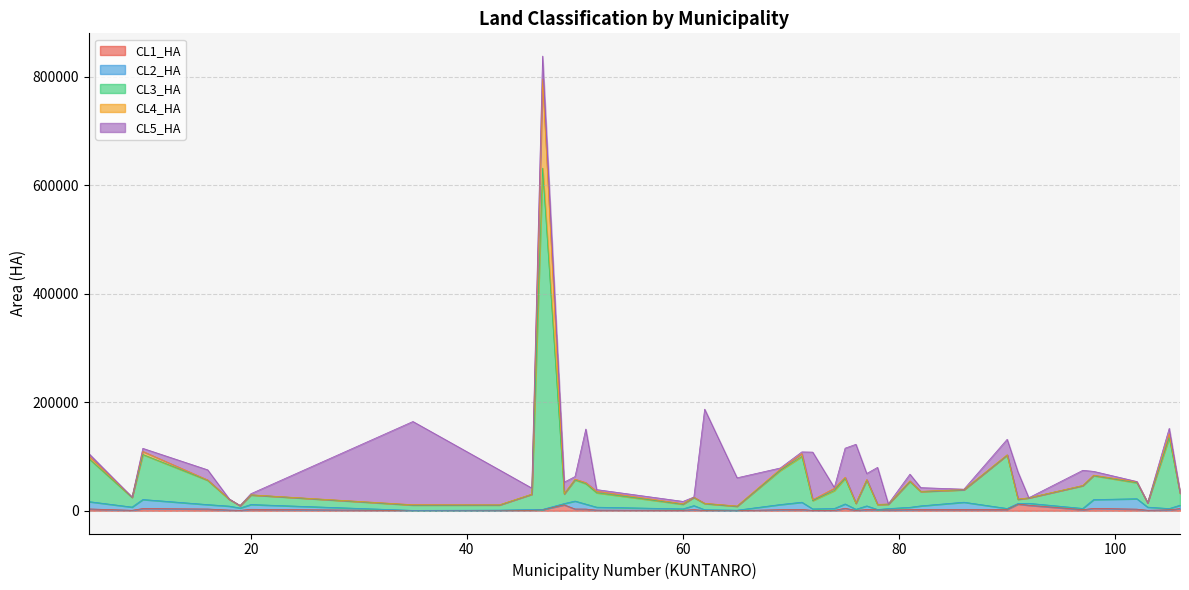

How many data points does each series have?

40